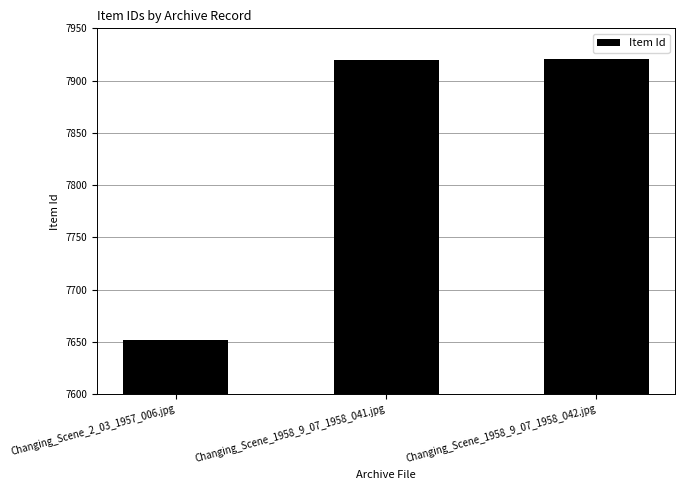

What is the value of the 2nd bar from the left?

7920